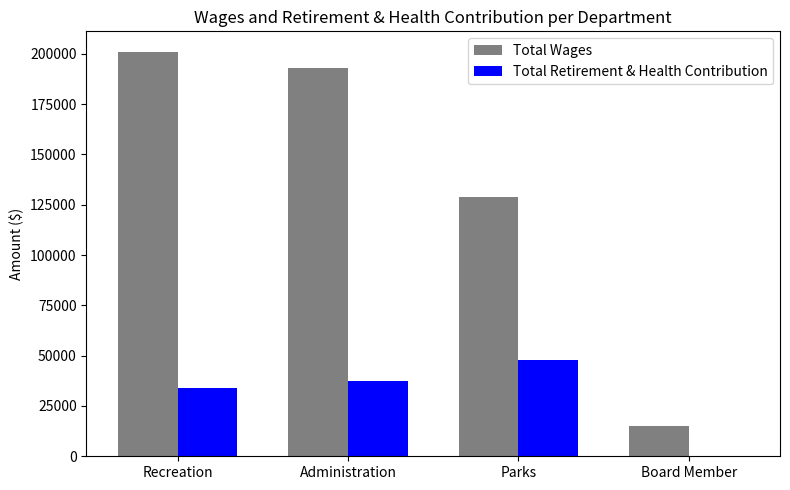

Is the value of Total Retirement & Health Contribution at Parks greater than the value of Total Wages at Administration?

No